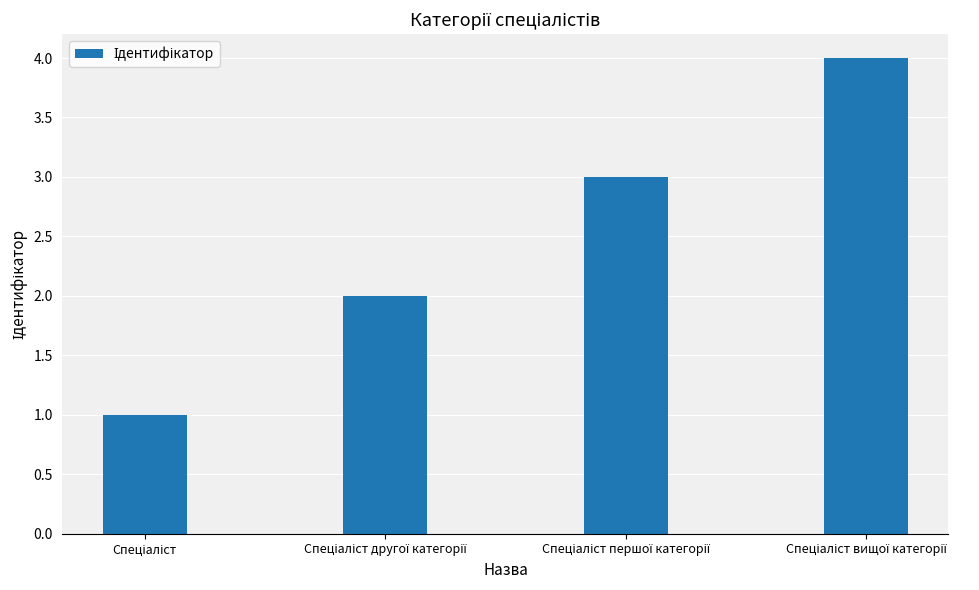

How many series are shown in this chart?

1